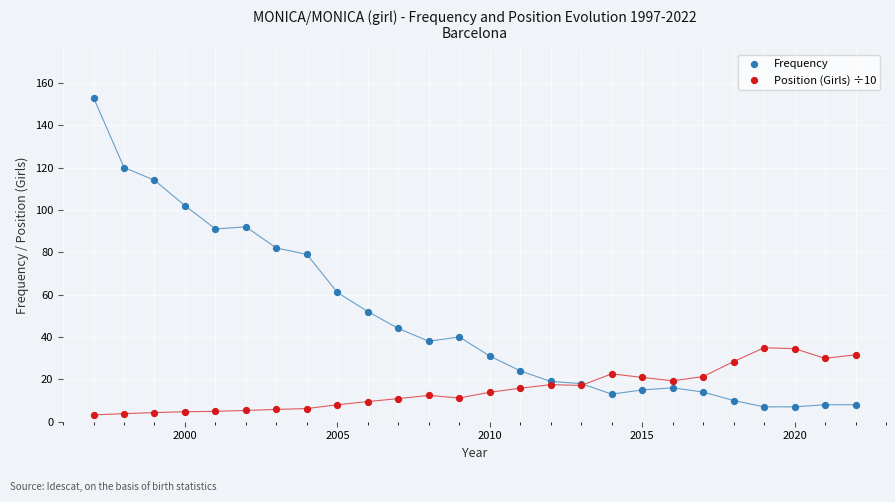

Which series reaches the maximum Y coordinate?

Frequency